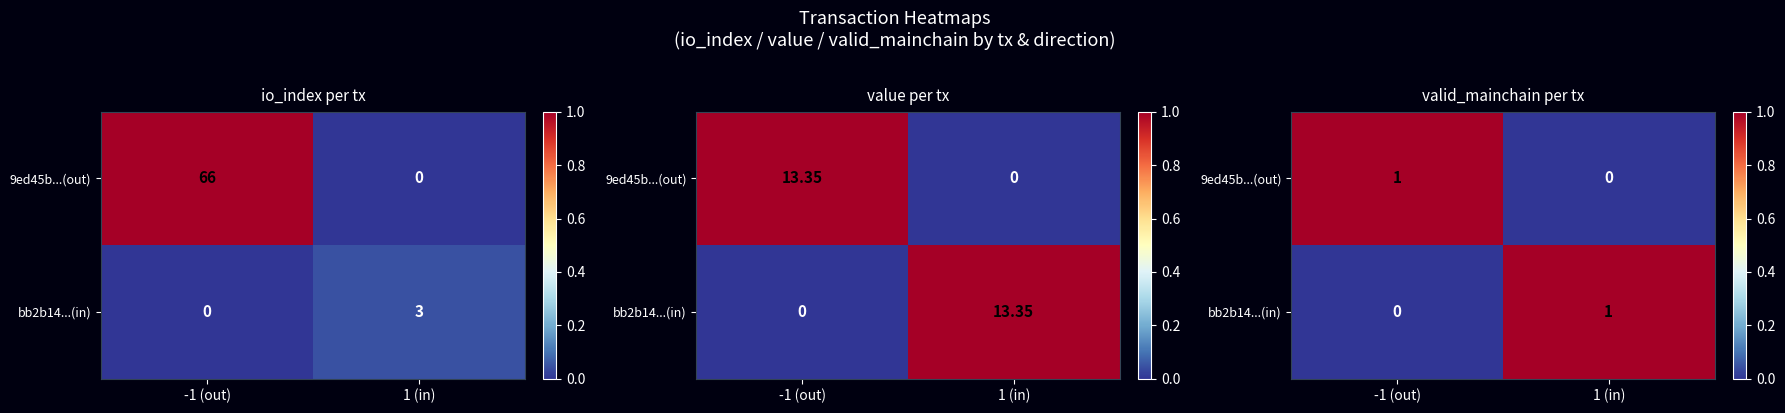

At which category is the sum across all series the highest?

-1 (out)